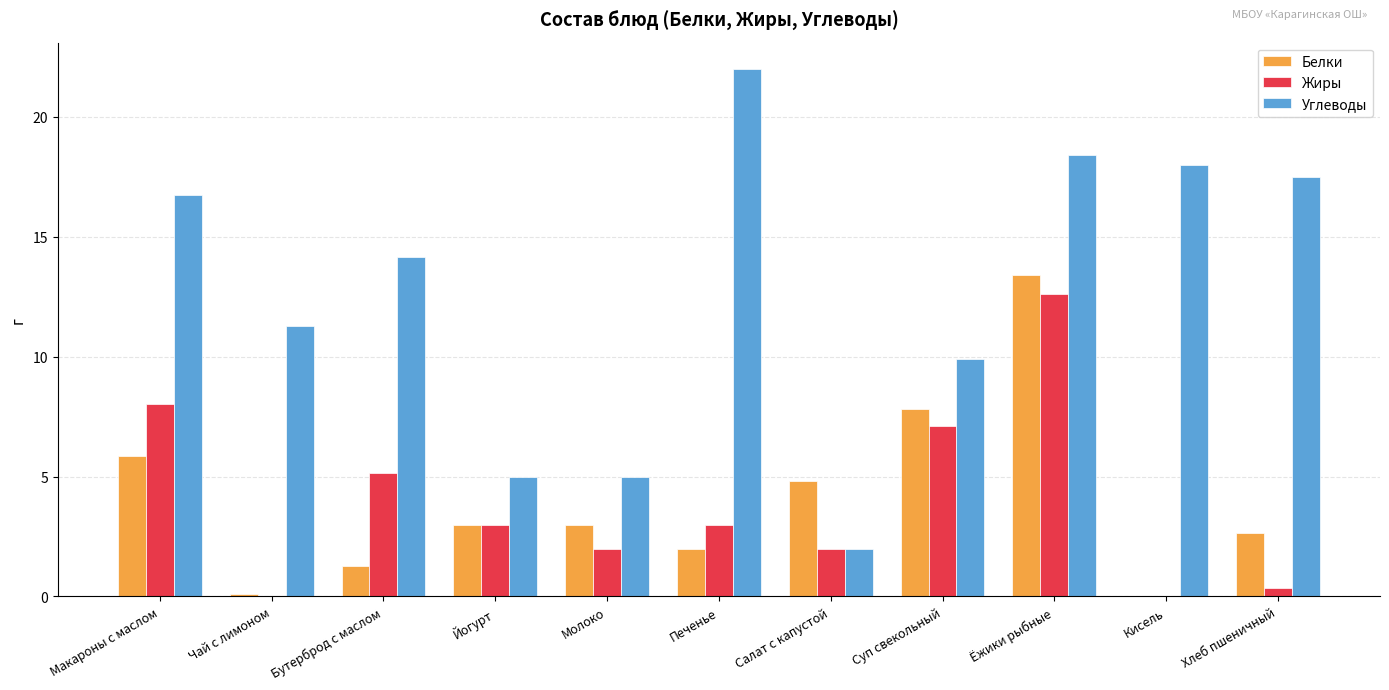

At which category is the sum across all series the highest?

Ёжики рыбные